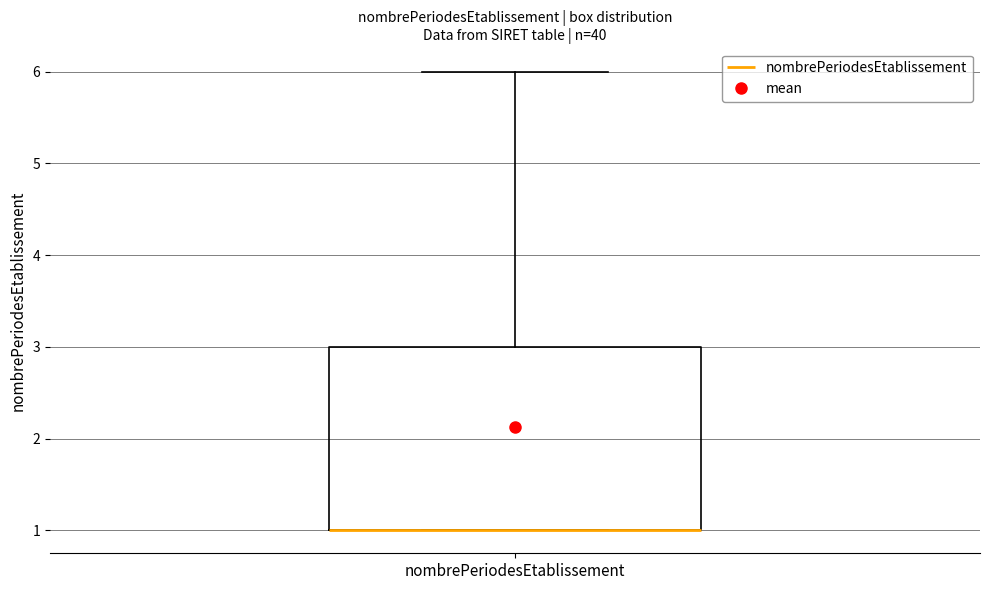

Read this box plot against the y-axis: the position of the median line, the range covered by the box, and the ends of both whiskers. The values are not printed on the chart, so give them approximately, as read against the axis.

median 1 (drawn on the box's lower edge), box 1 to 3, whiskers 1 to 6